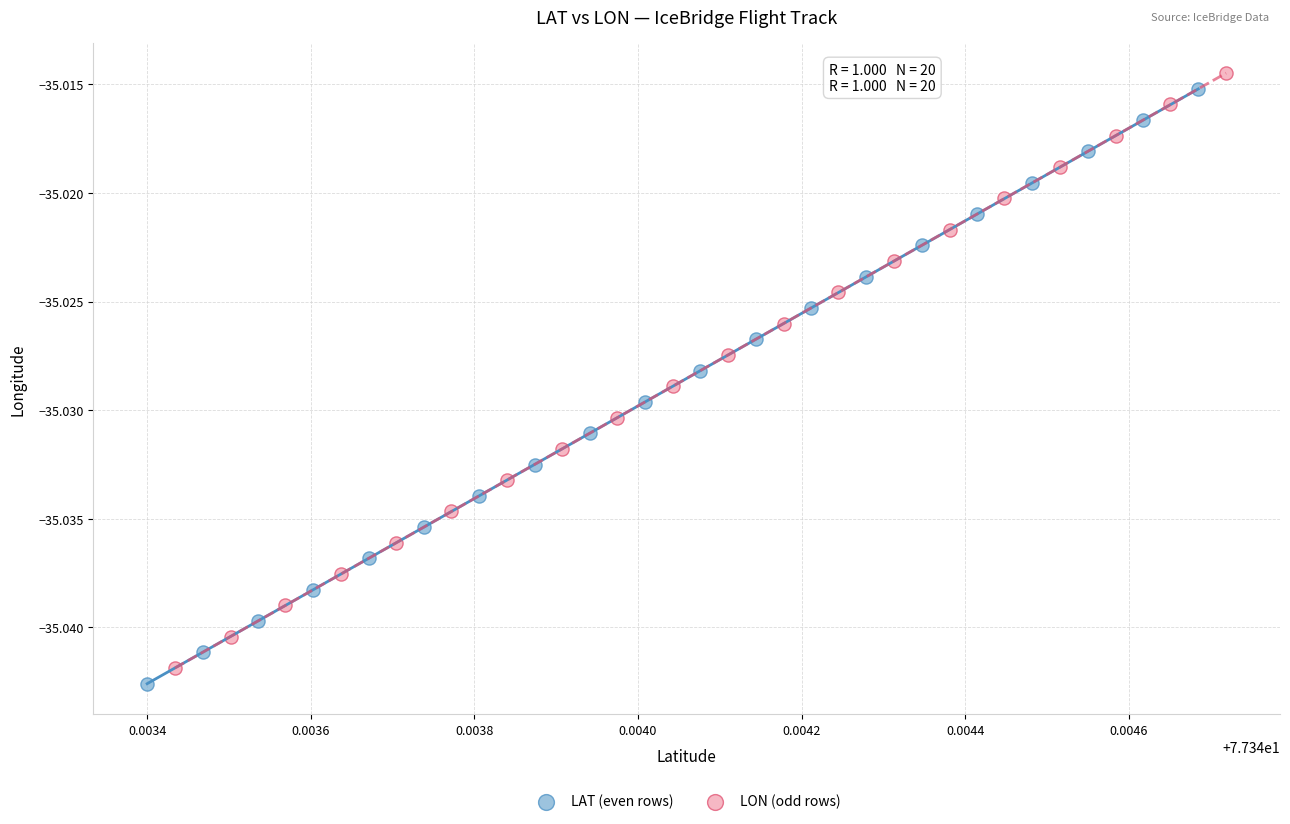

Which series has the largest Y range (max minus min)?

LON (odd rows)